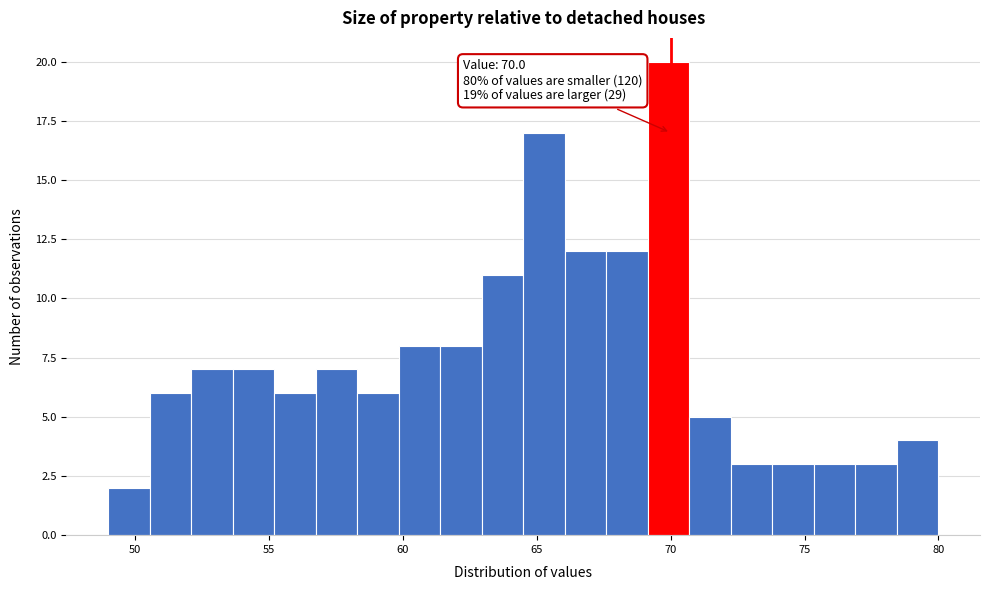

Around what value on the x-axis is the tallest bar? Give the approximate position of its centre, as read against the axis.

70.0